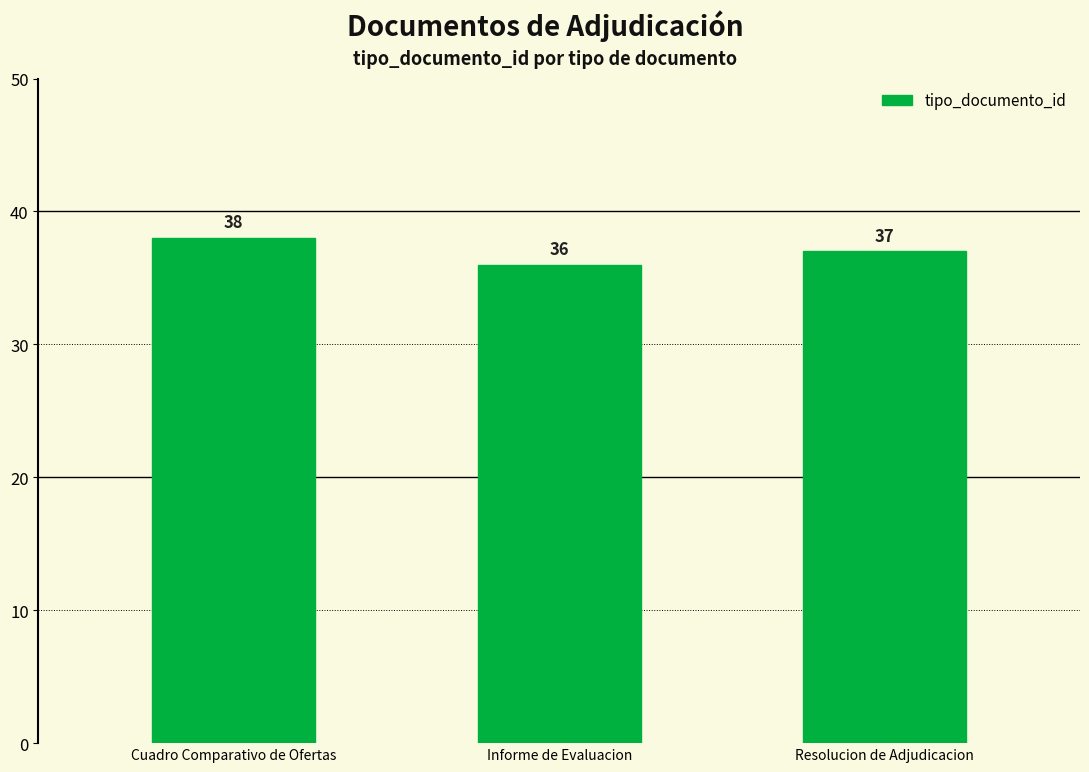

Where is the data nearest to the value 37?

Resolucion de Adjudicacion